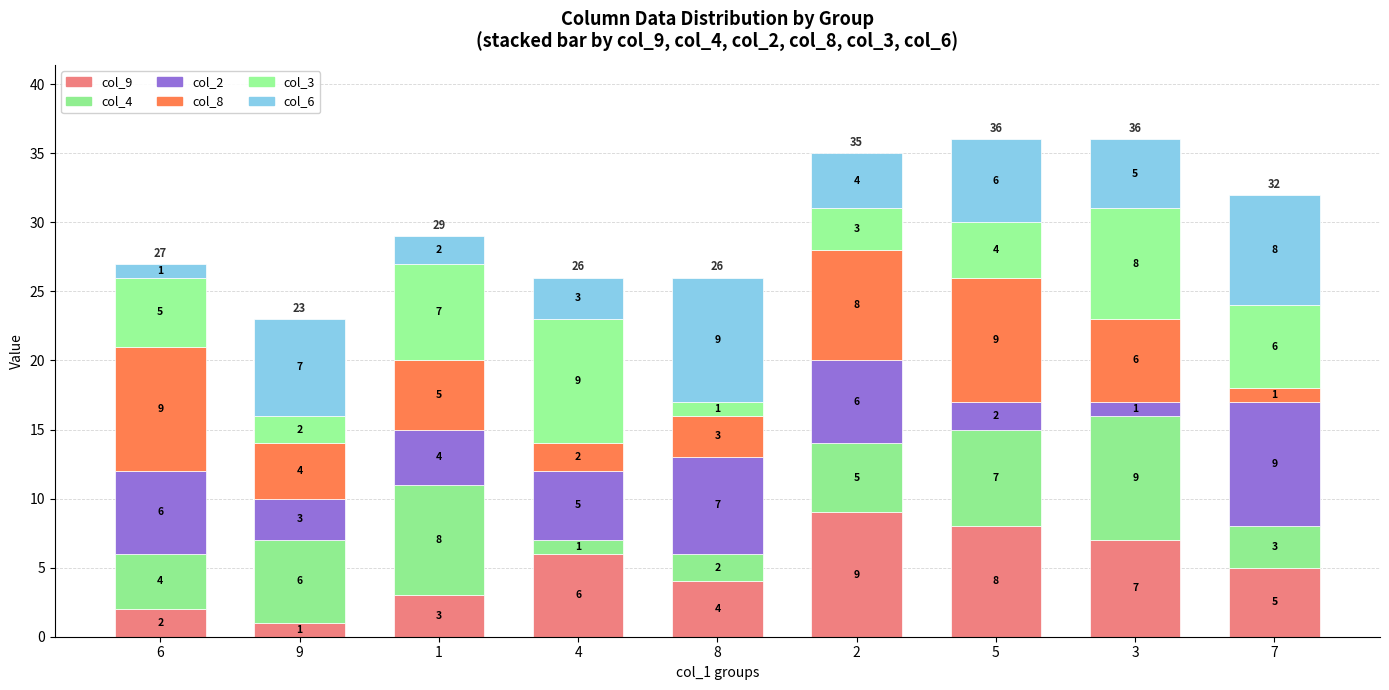

Are the bars grouped side by side (vs. stacked)?

No